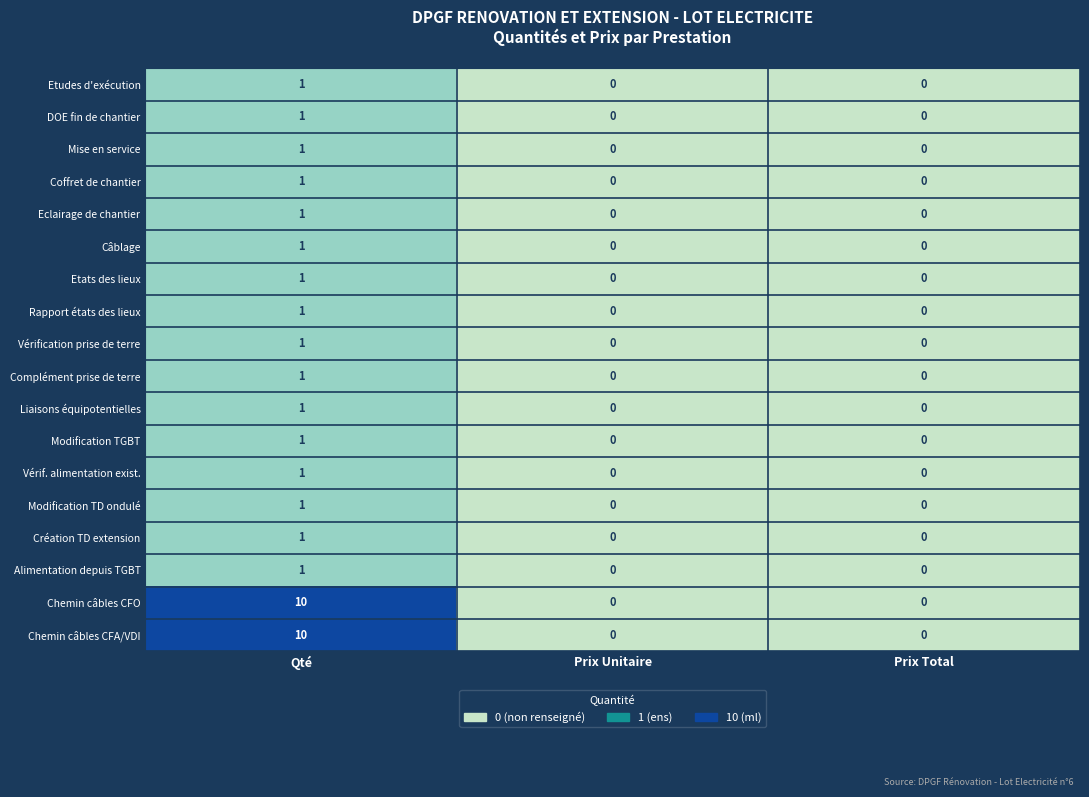

Count the Modification TD ondulé values in the range 0 to 1.

3